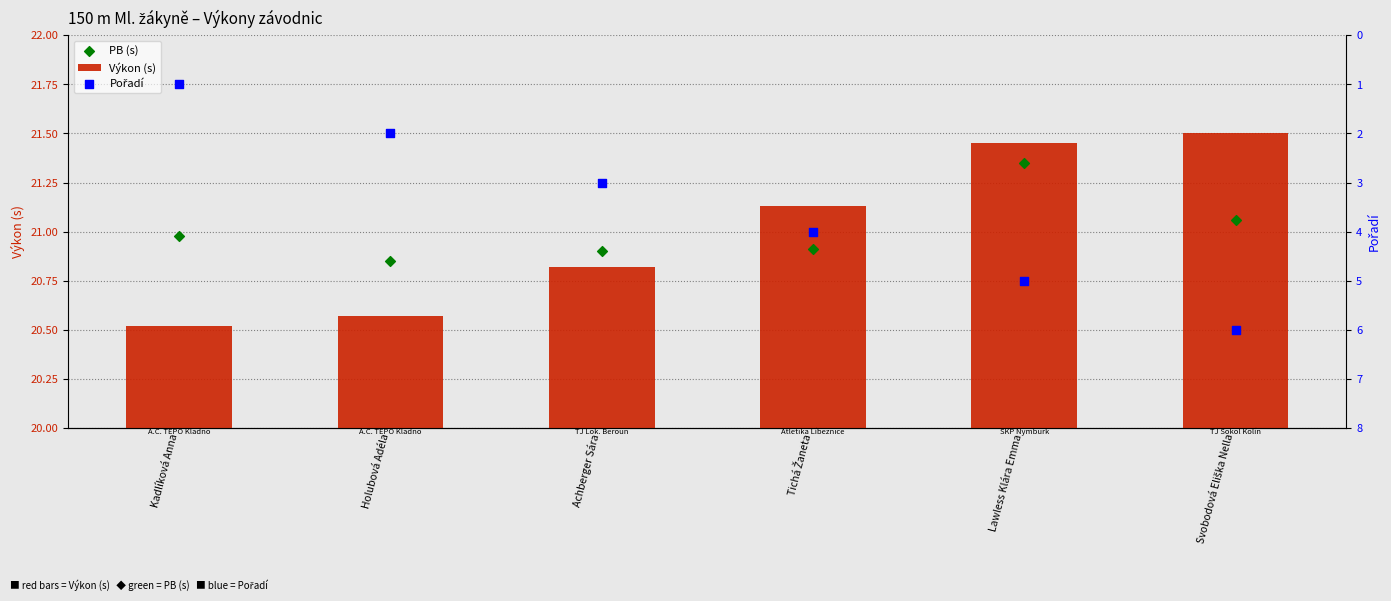

Is the value of PB (s) at Achberger Sára greater than the value of Výkon (s) at Tichá Žaneta?

No